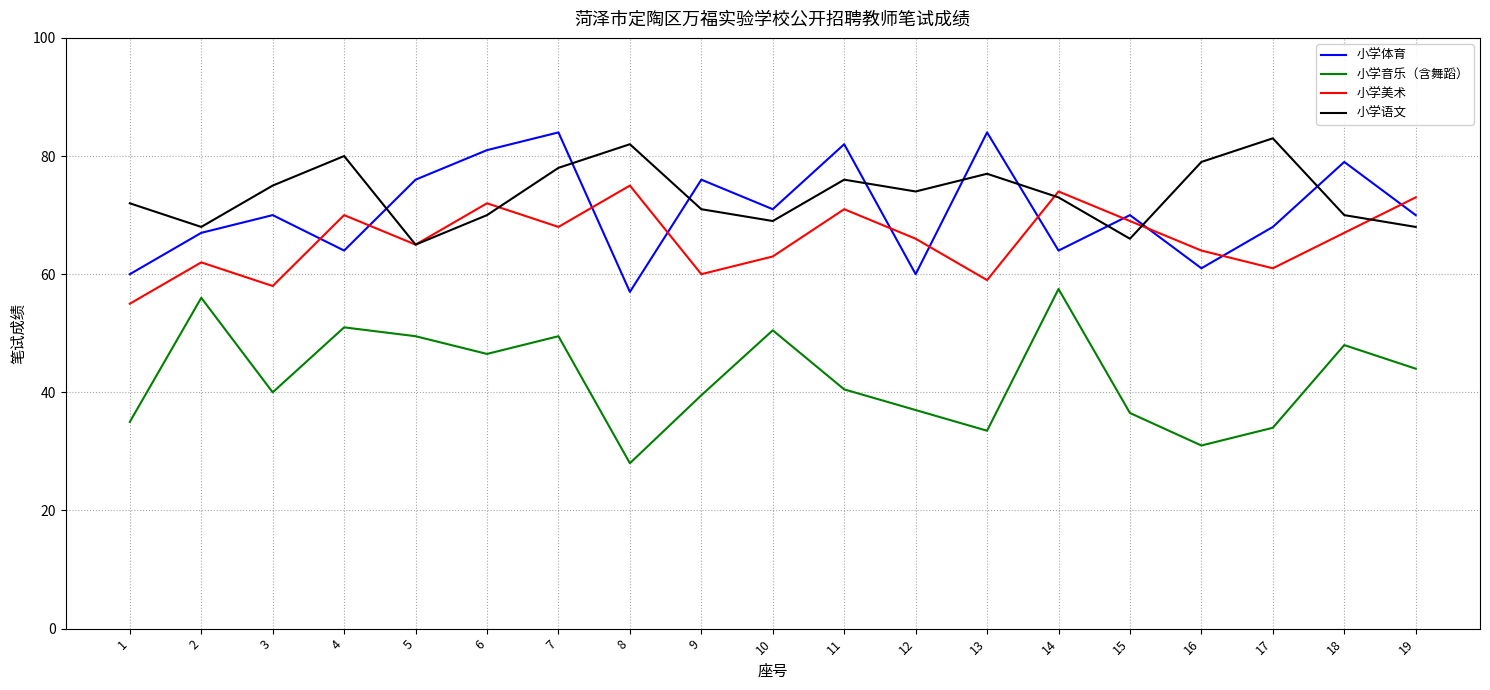

True or false: 小学音乐（含舞蹈） and 小学美术 intersect in this chart.

False